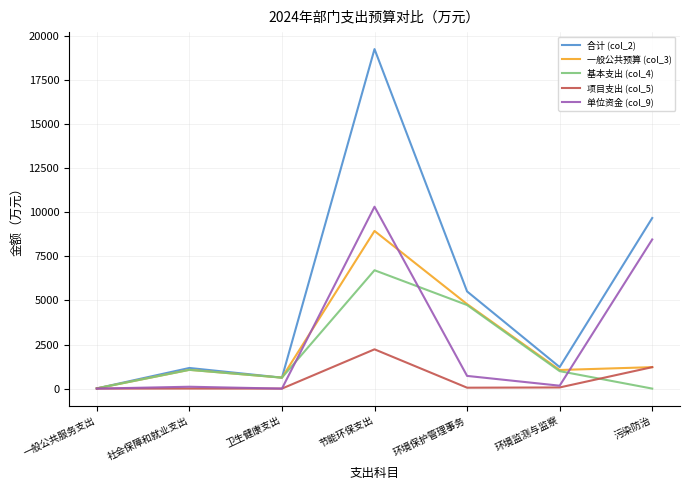

What is the sum of the 合计 (col_2) values at 社会保障和就业支出 and 环境保护管理事务?

6681.7